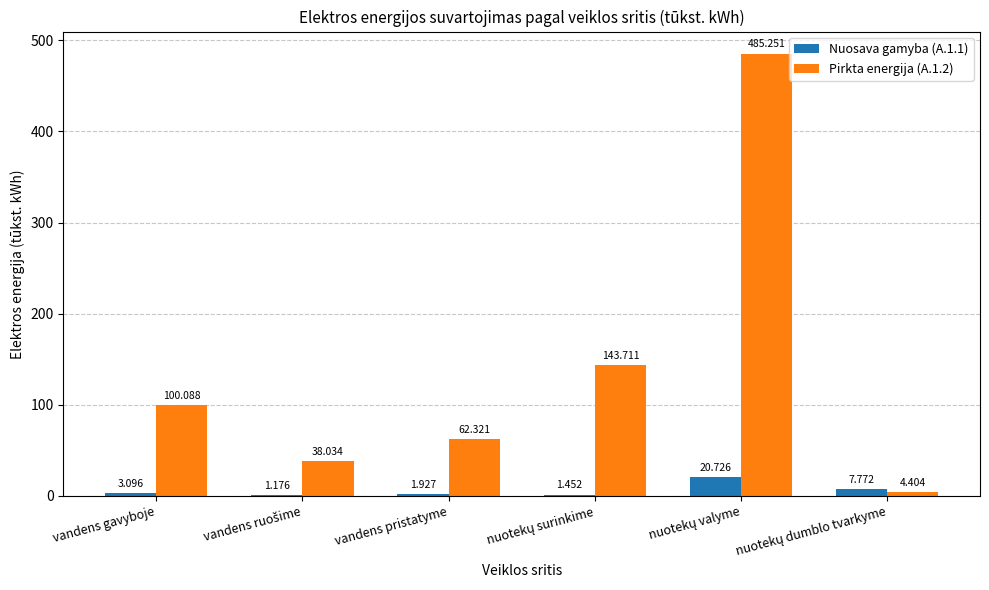

Reading left to right, list all the values displayed in this chart.

Nuosava gamyba (A.1.1): vandens gavyboje=3.1	vandens ruošime=1.2	vandens pristatyme=1.9	nuotekų surinkime=1.5	nuotekų valyme=20.7	nuotekų dumblo tvarkyme=7.8
Pirkta energija (A.1.2): vandens gavyboje=100.1	vandens ruošime=38.0	vandens pristatyme=62.3	nuotekų surinkime=143.7	nuotekų valyme=485.3	nuotekų dumblo tvarkyme=4.4